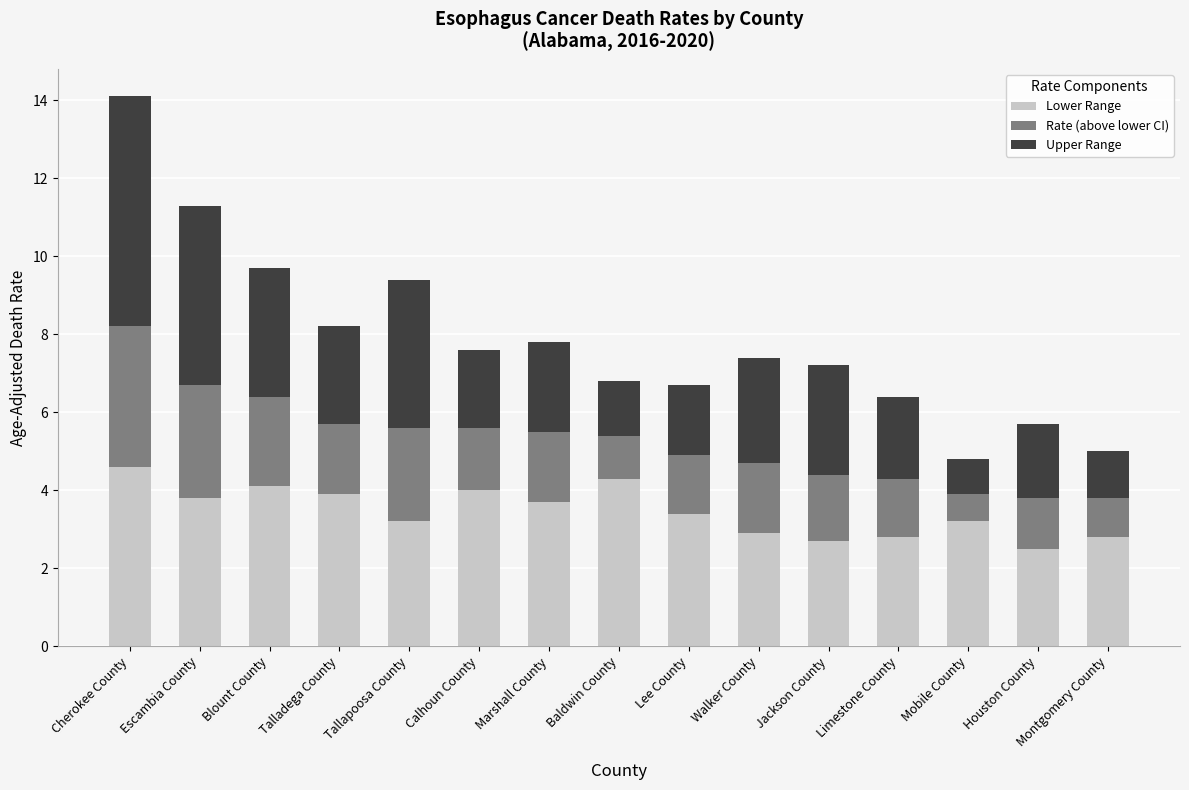

What is the lowest value of the Lower Range series?

2.5